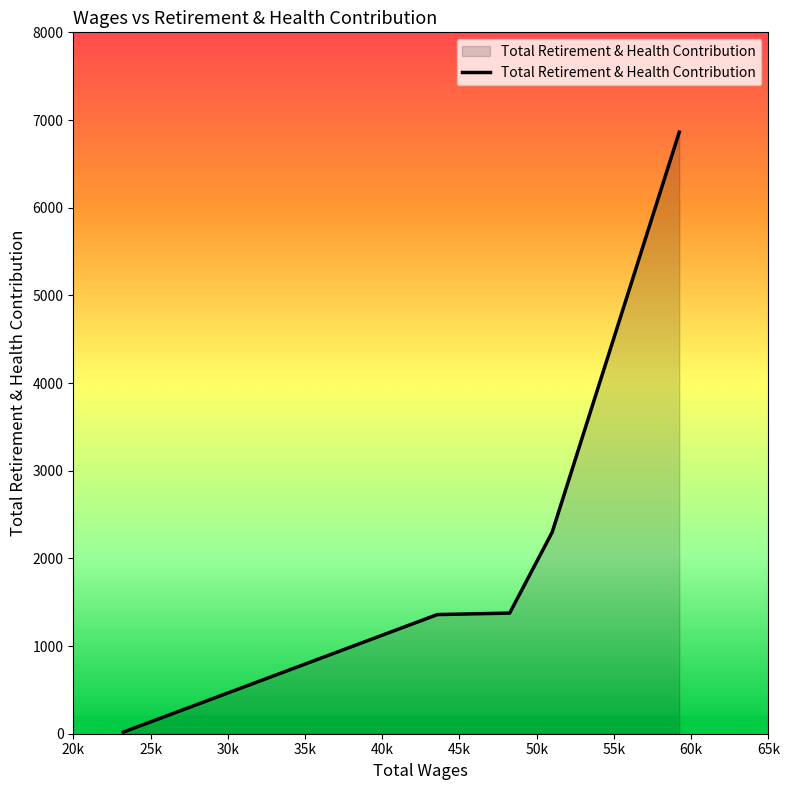

What is the difference between the second highest and minimum values?

2281